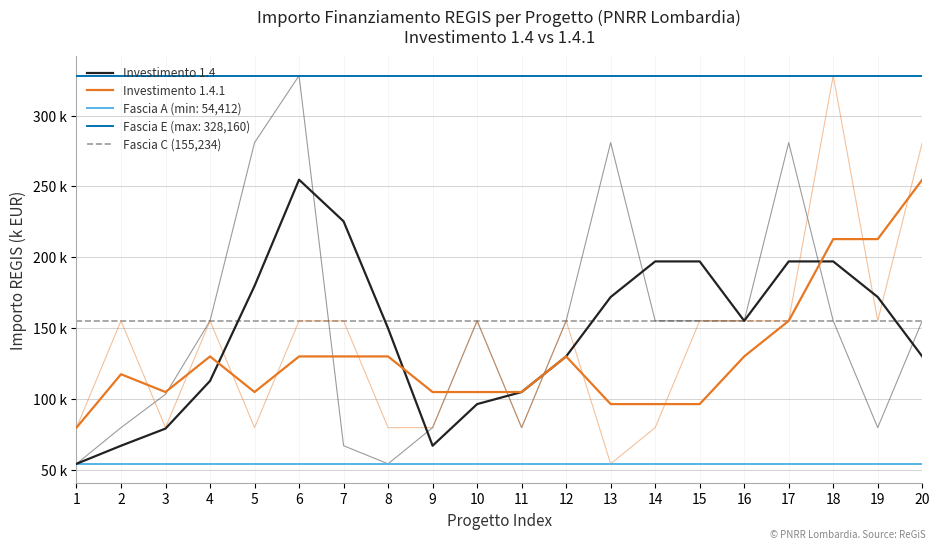

The Fascia C (155,234) series shows 95.1 at 5. True or false?

False